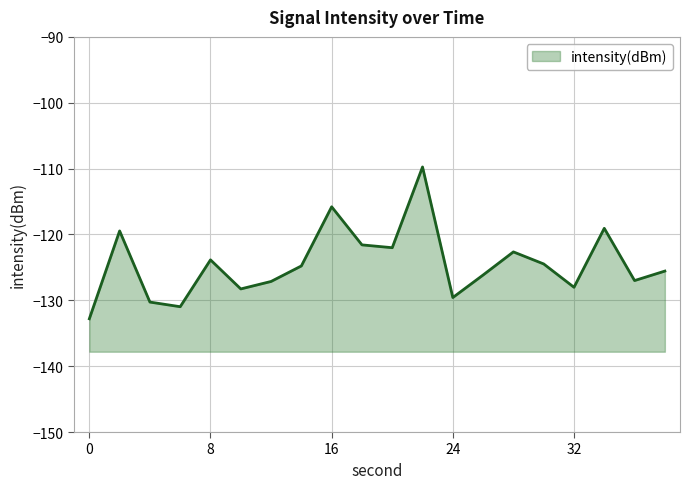

How many points are lower than both their immediate neighbors (excluding endpoints)?

6